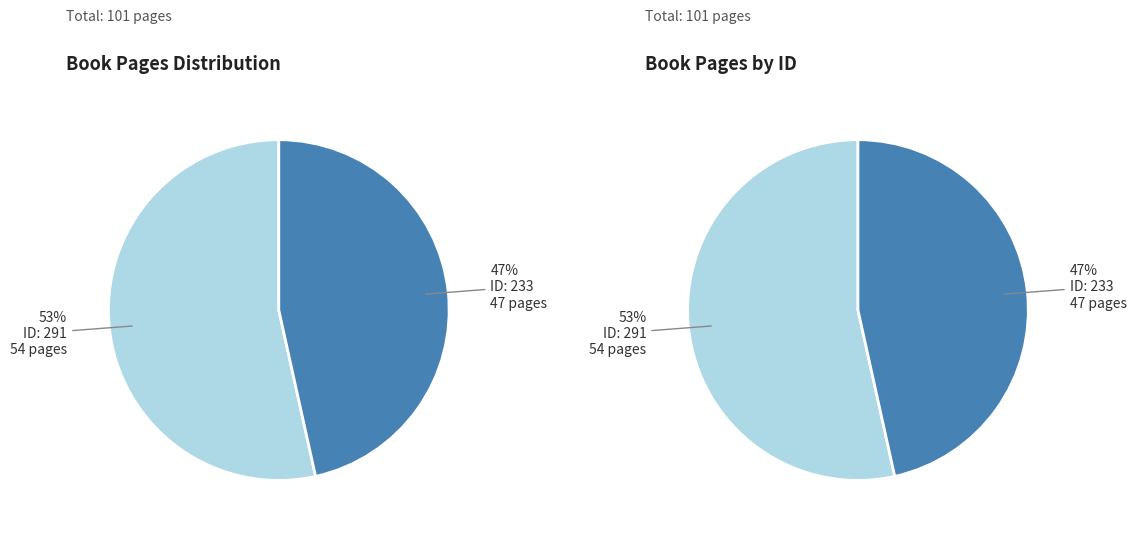

Count the number of slices in the pie.

2